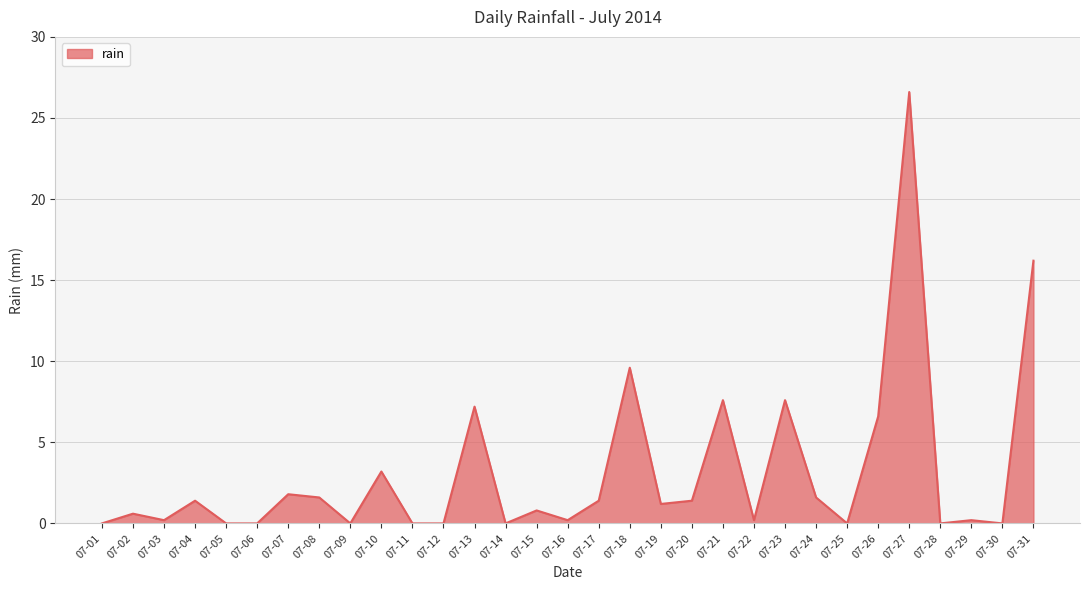

What is the maximum value shown in the chart?

26.6